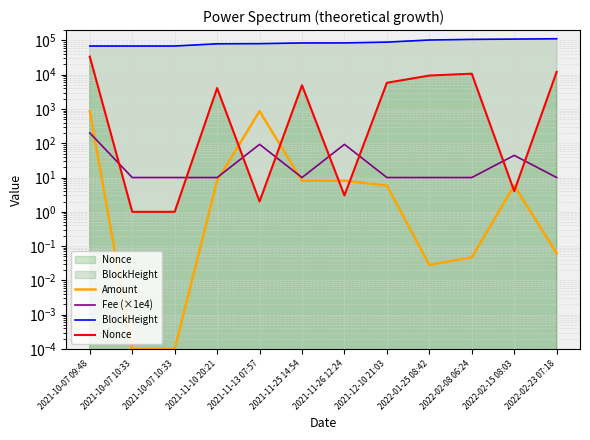

At which category does Amount reach its first local peak?

2021-11-13 07:57